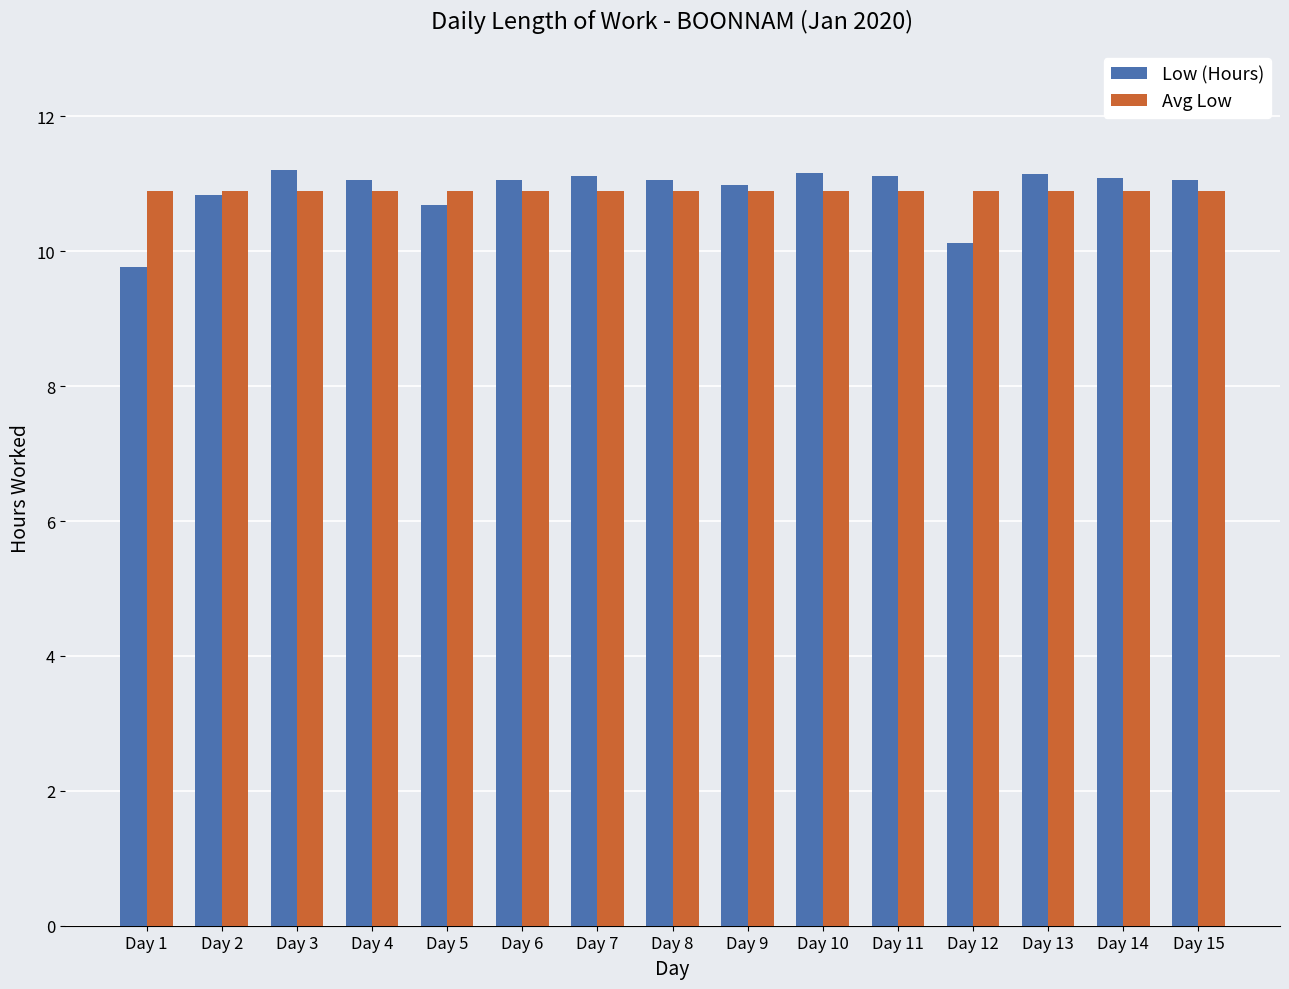

What is the maximum value for Avg Low?

10.9